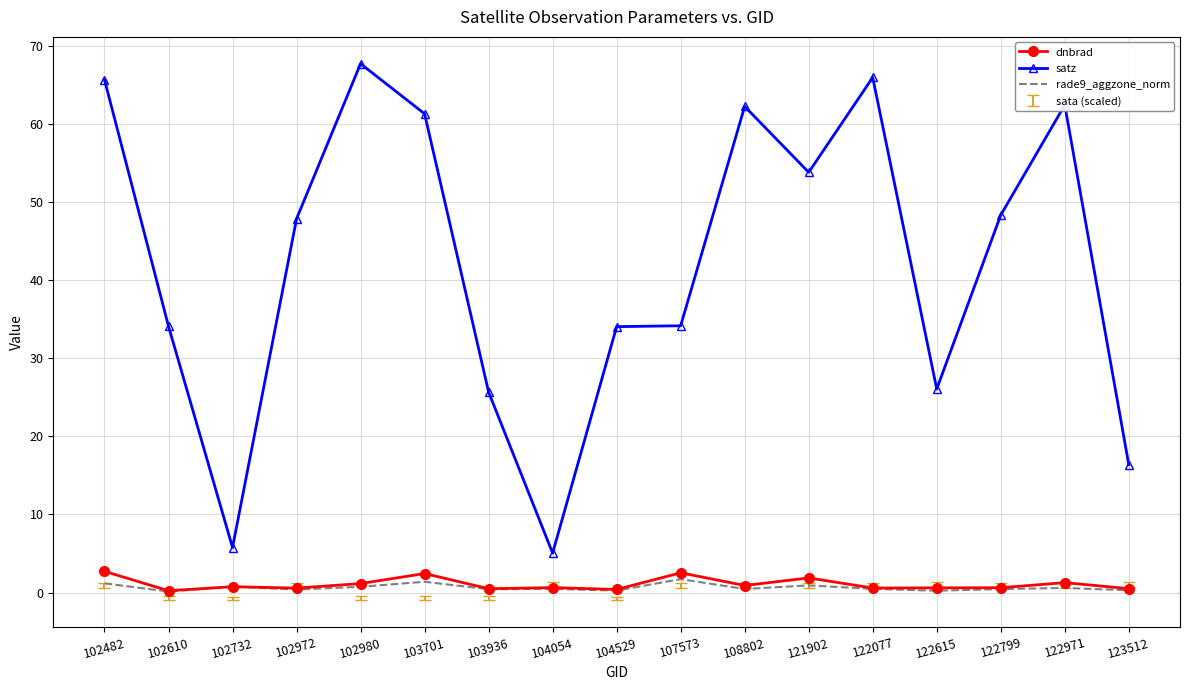

Where is the first local minimum for satz?

102732